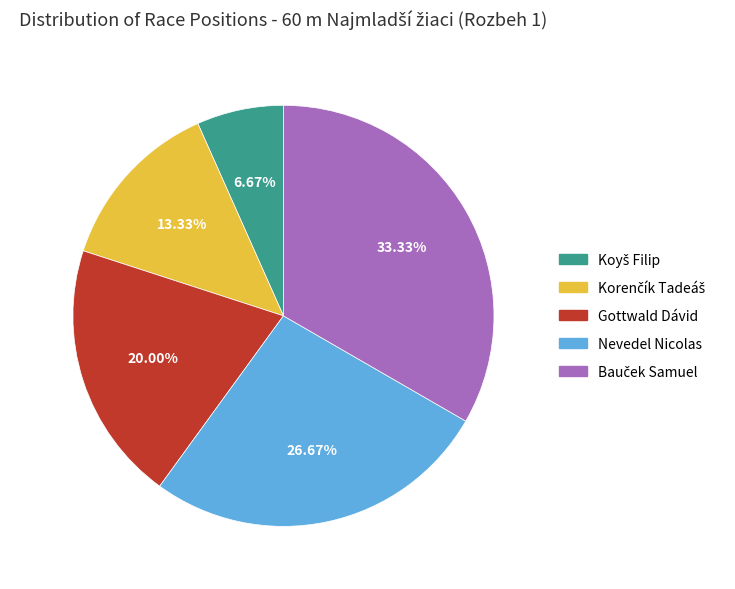

Is Gottwald Dávid the majority of the pie?

No